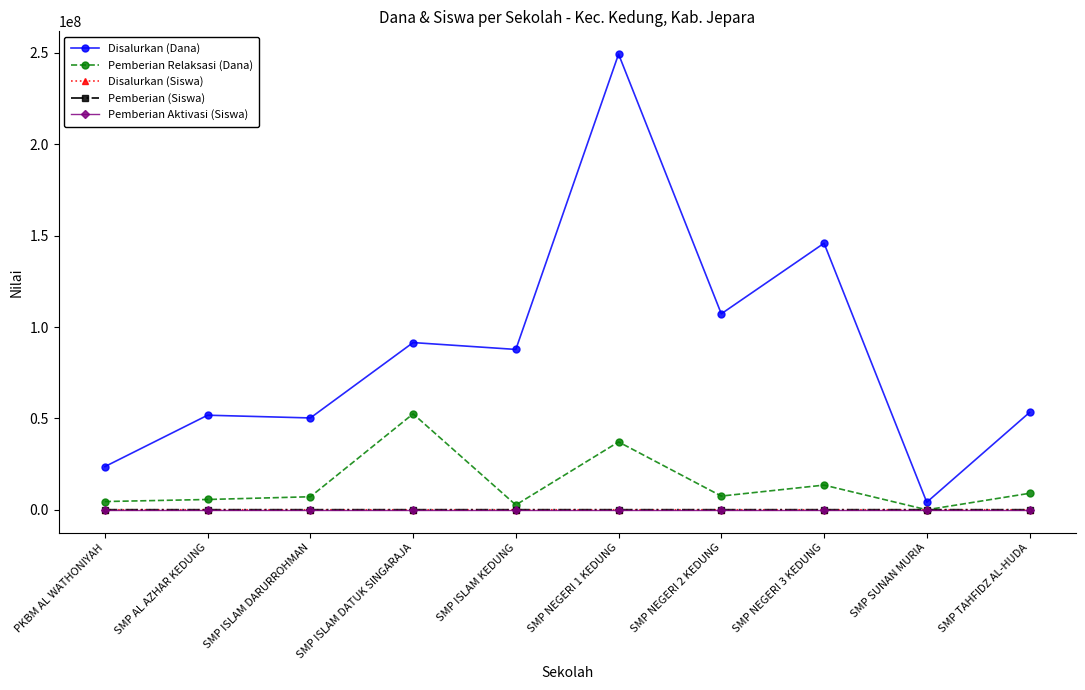

True or false: Disalurkan (Dana) has more than 0 interior local peaks.

True